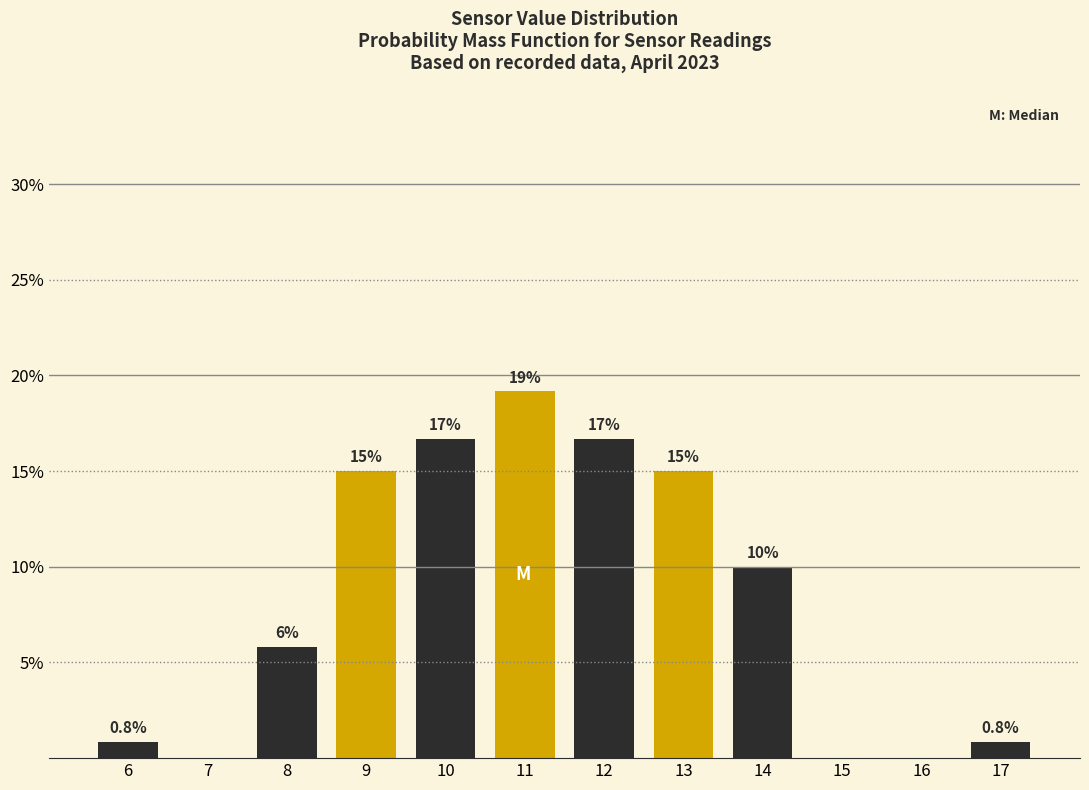

At which category does the chart reach its peak across all series?

11